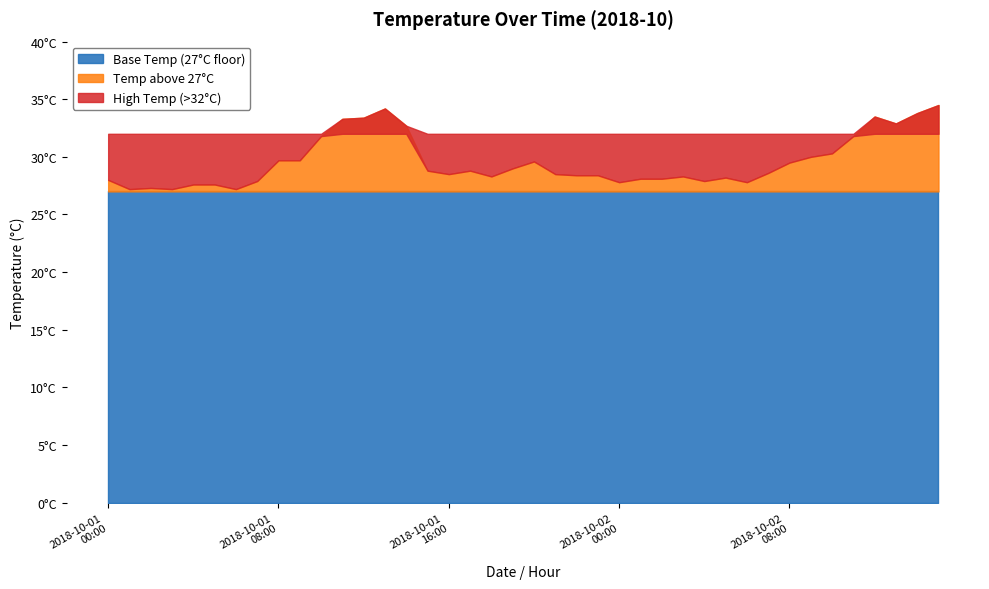

How many categories are shown in the chart?

40